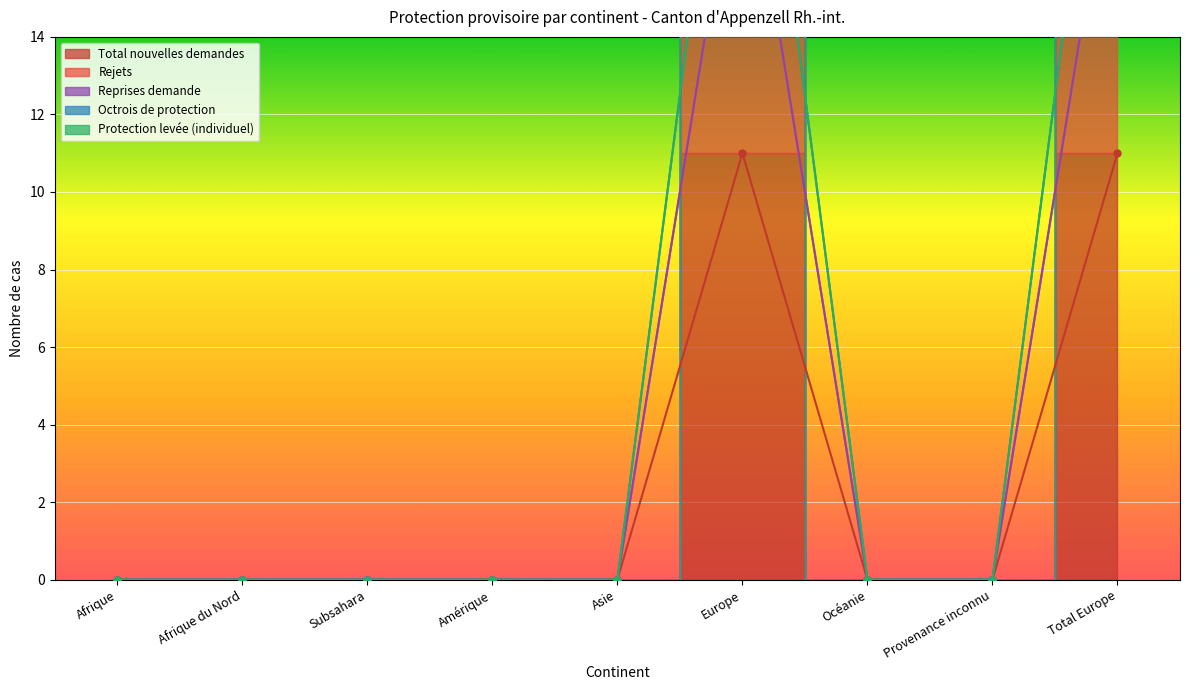

List the labels in order of Octrois de protection value, largest first.

Europe, Total Europe, Afrique, Afrique du Nord, Subsahara, Amérique, Asie, Océanie, Provenance inconnu